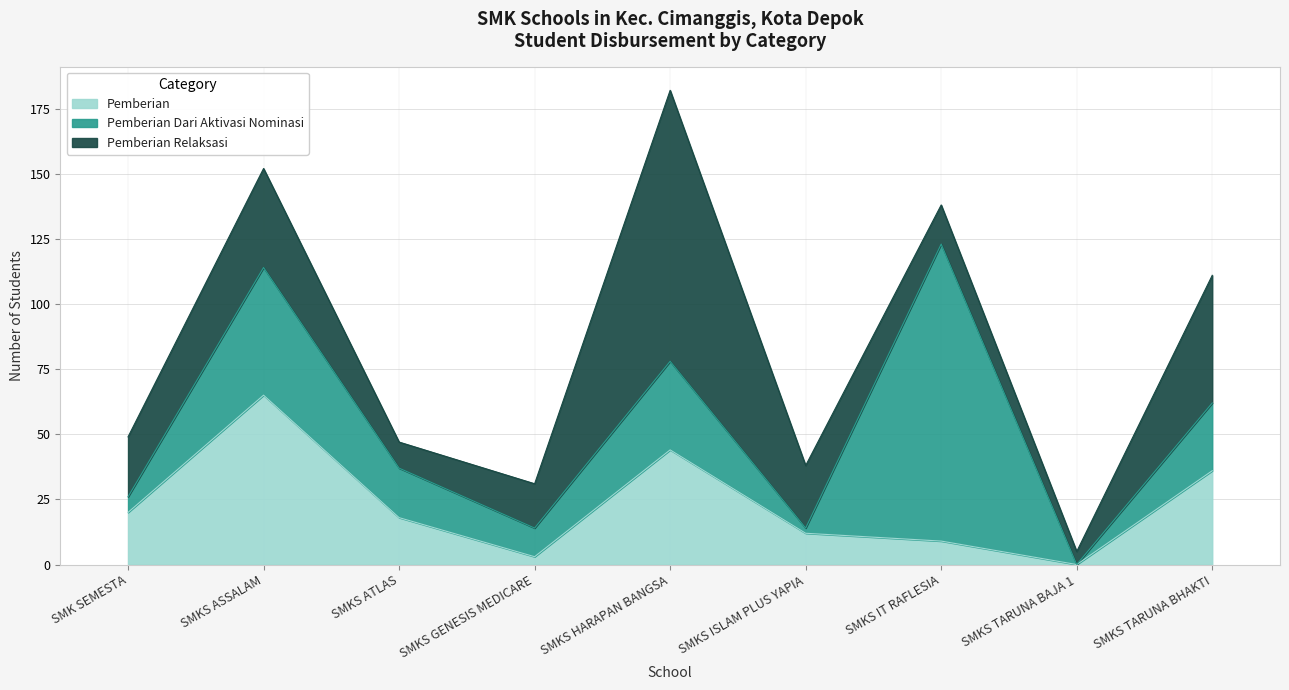

How many data points in Pemberian Dari Aktivasi Nominasi are less than 19?

4